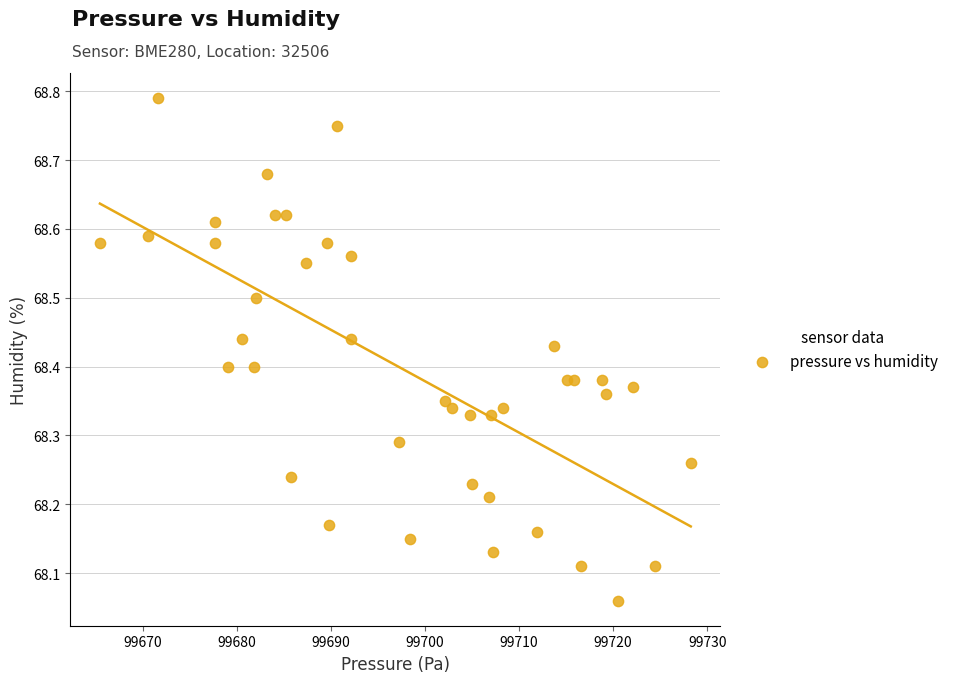

What is the range of Y values (max minus min)?

0.7